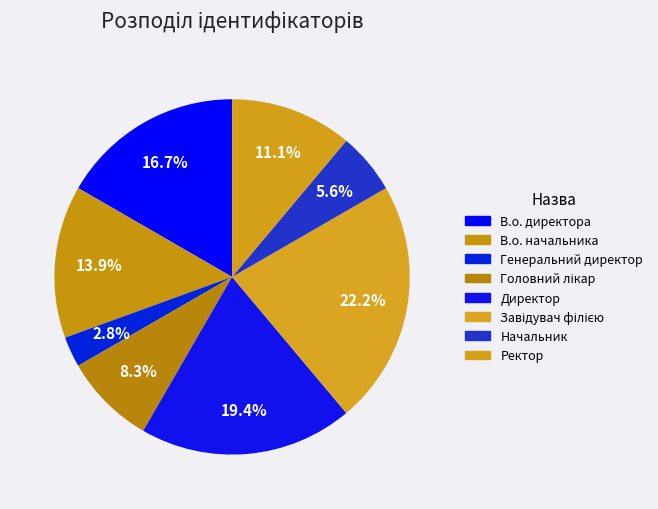

Approximately how many times larger is the value at Ректор compared to Головний лікар?

1.3